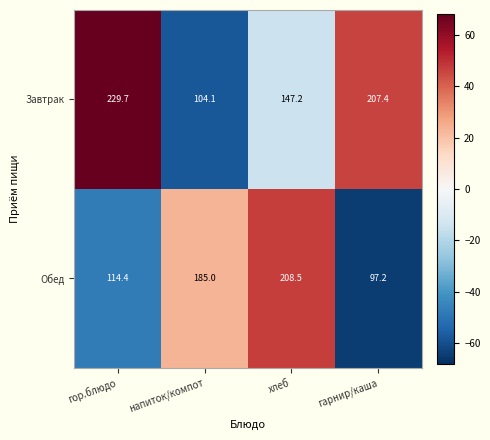

What is the average value of the Завтрак series?

172.1